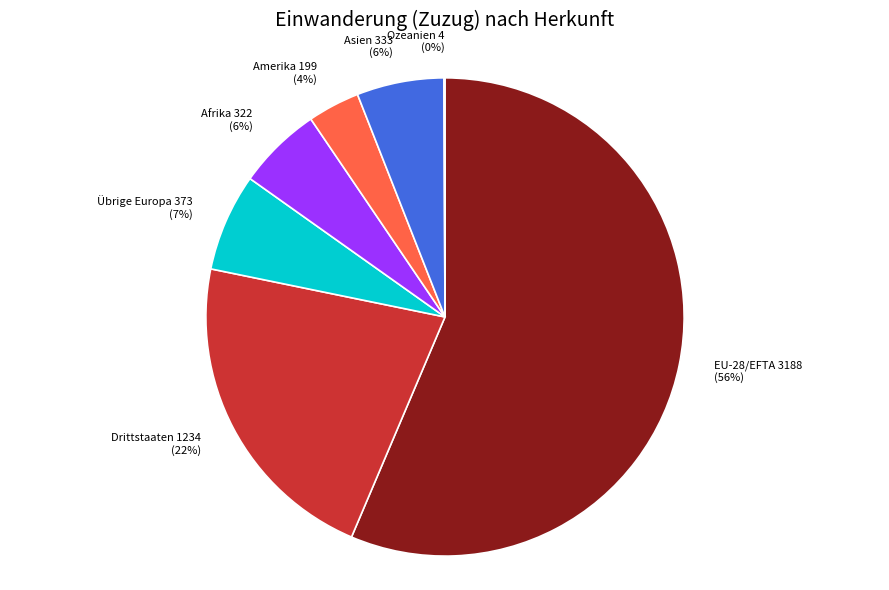

Which slice is the largest?

EU-28/EFTA